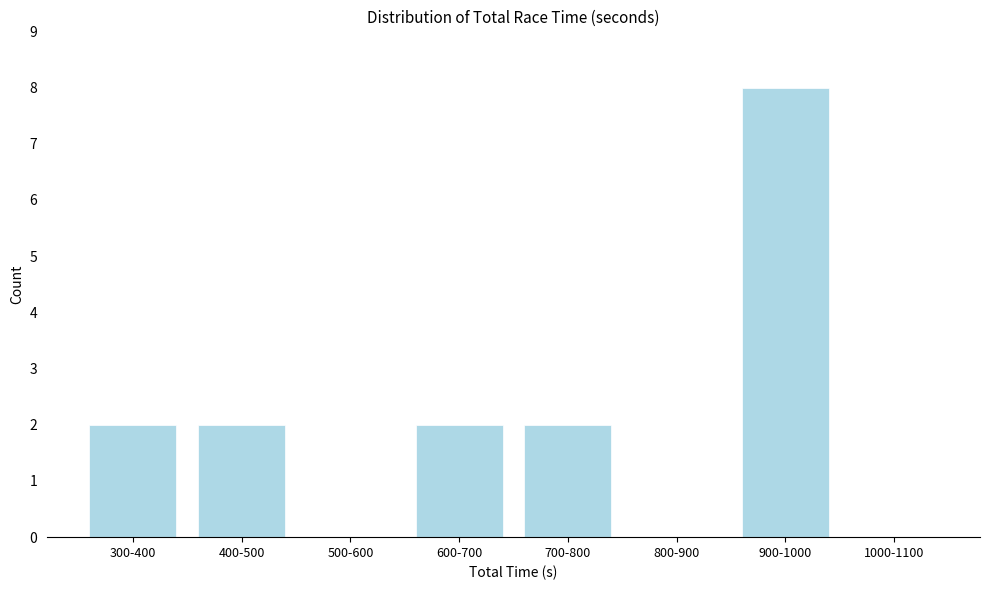

Reading left to right, extract all data points from this chart.

300-400=2	400-500=2	500-600=0	600-700=2	700-800=2	800-900=0	900-1000=8	1000-1100=0